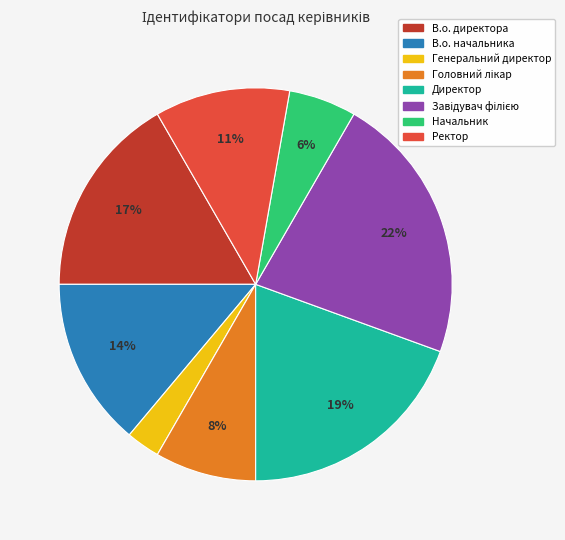

Is the sum of В.о. директора and В.о. начальника greater than half?

No